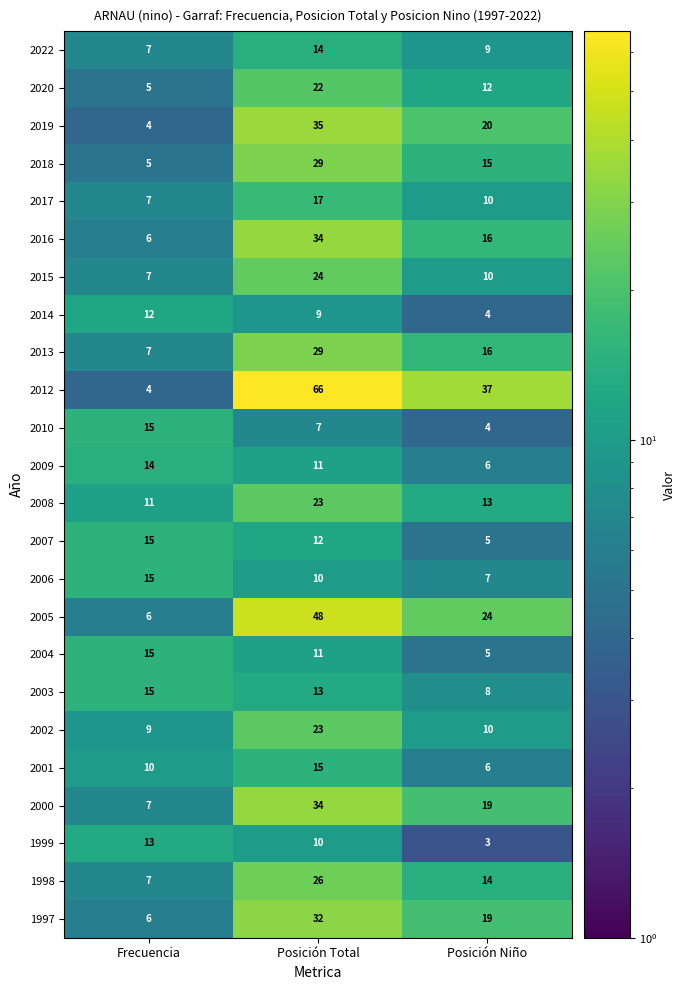

Which category has the lowest value in the 2008 series?

Frecuencia